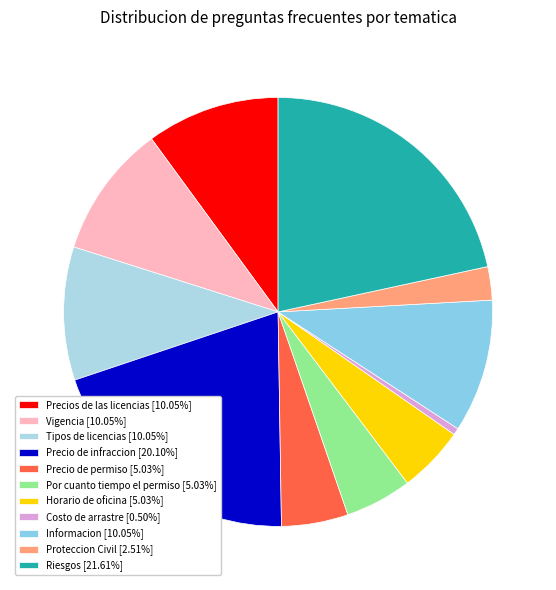

Which slice is the largest?

Riesgos